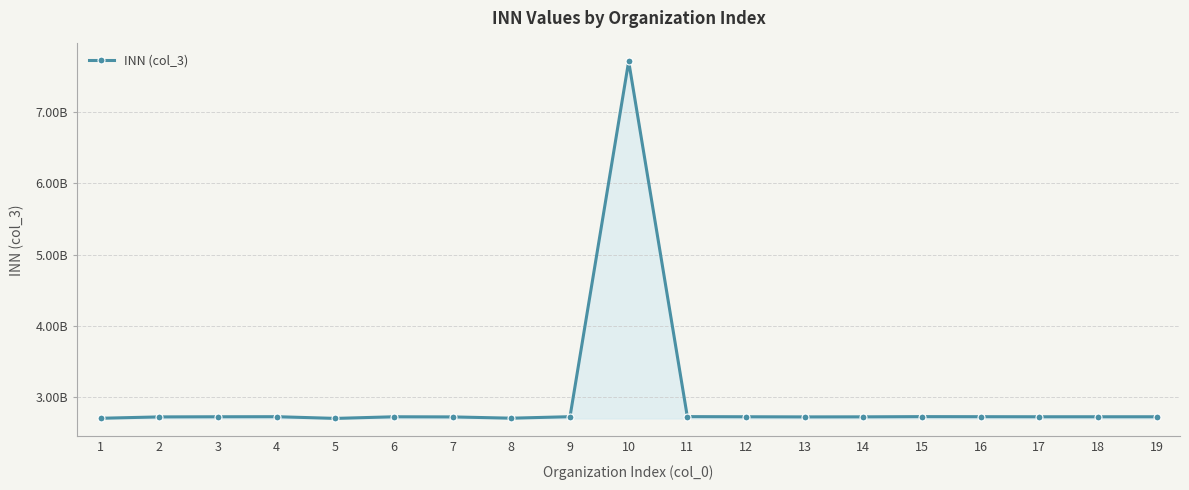

Is this an area chart (filled region under the line)?

Yes